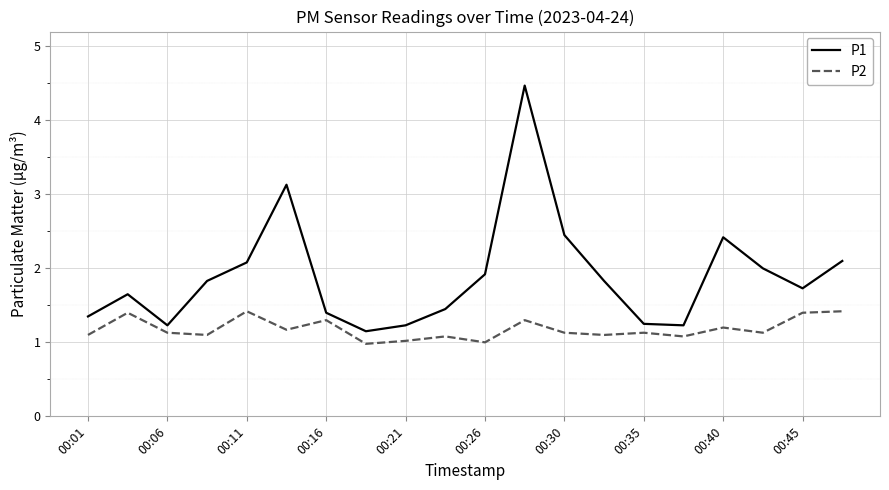

What is the highest value of the P2 series?

1.4